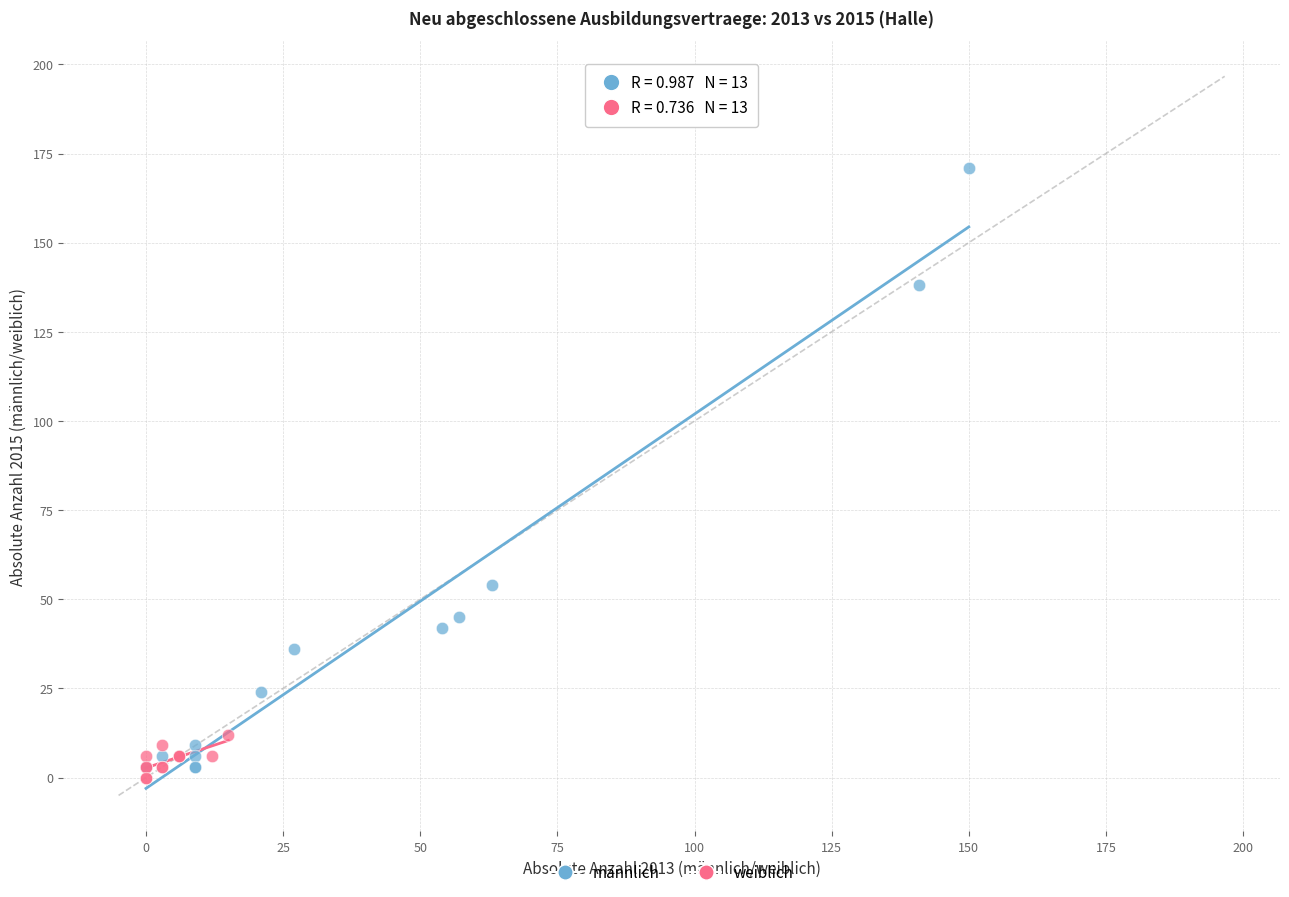

Which series reaches the maximum Y coordinate?

männlich